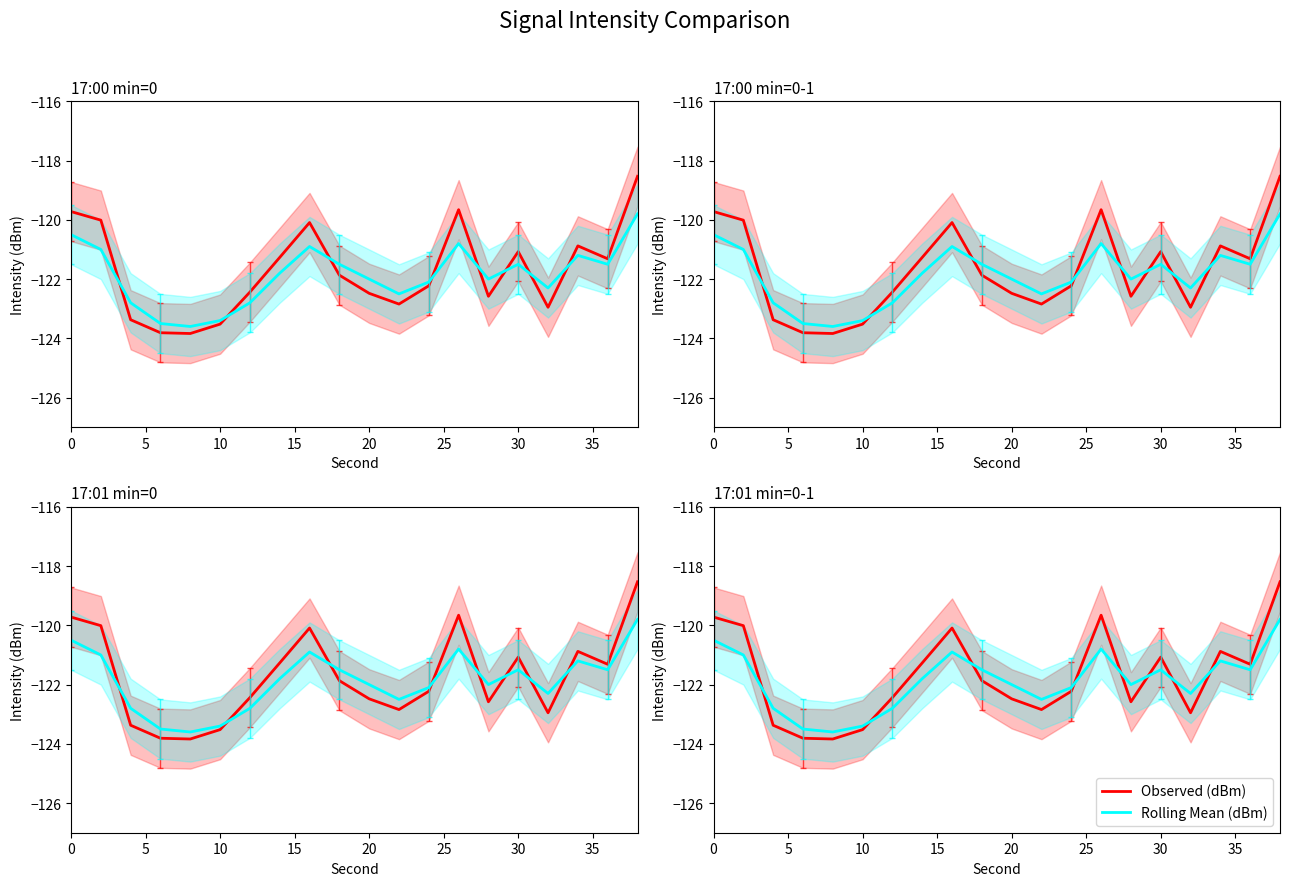

What is the average value of the Observed (dBm) series?

-121.7